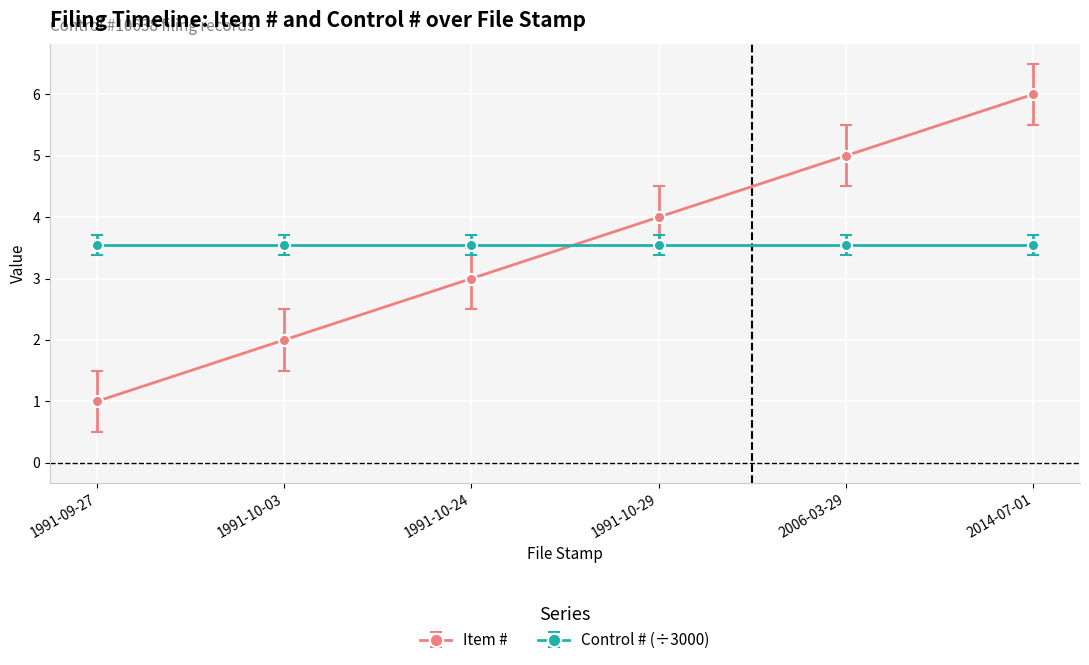

True or false: Control # (÷3000) and Item # cross at least once.

True